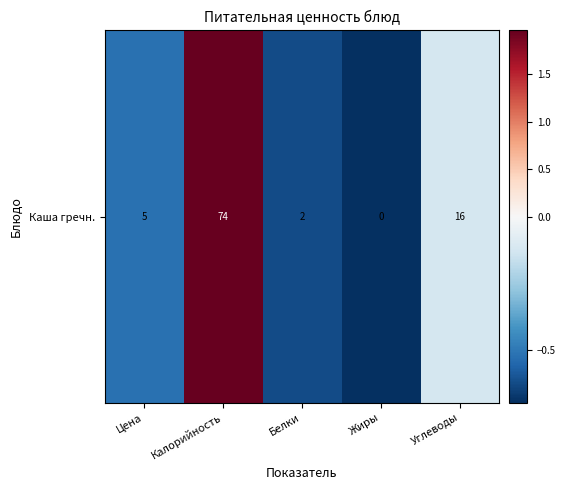

Rank the categories by value from highest to lowest.

Калорийность, Углеводы, Цена, Белки, Жиры